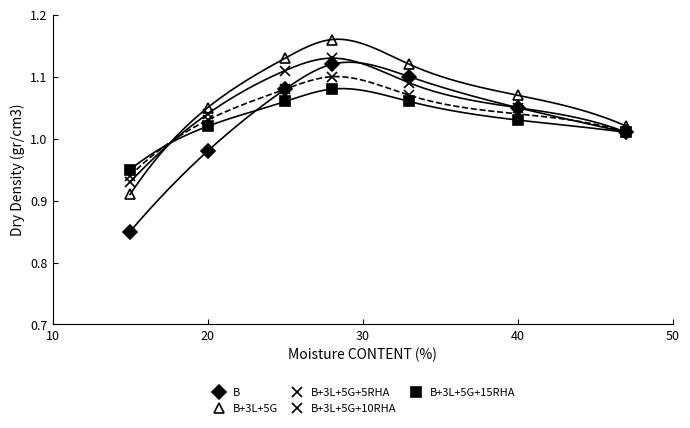

What is the value of the B+3L+5G+15RHA point at the 2nd from the left?

1.0